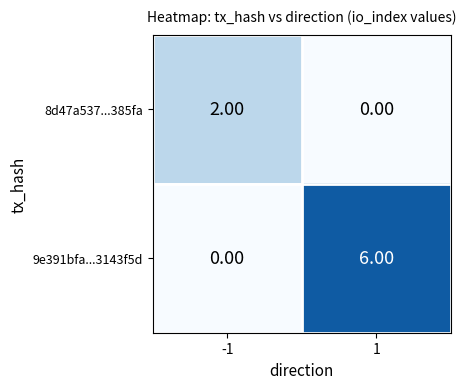

What is the difference between the 9e391bfa...3143f5d values at -1 and 1?

6